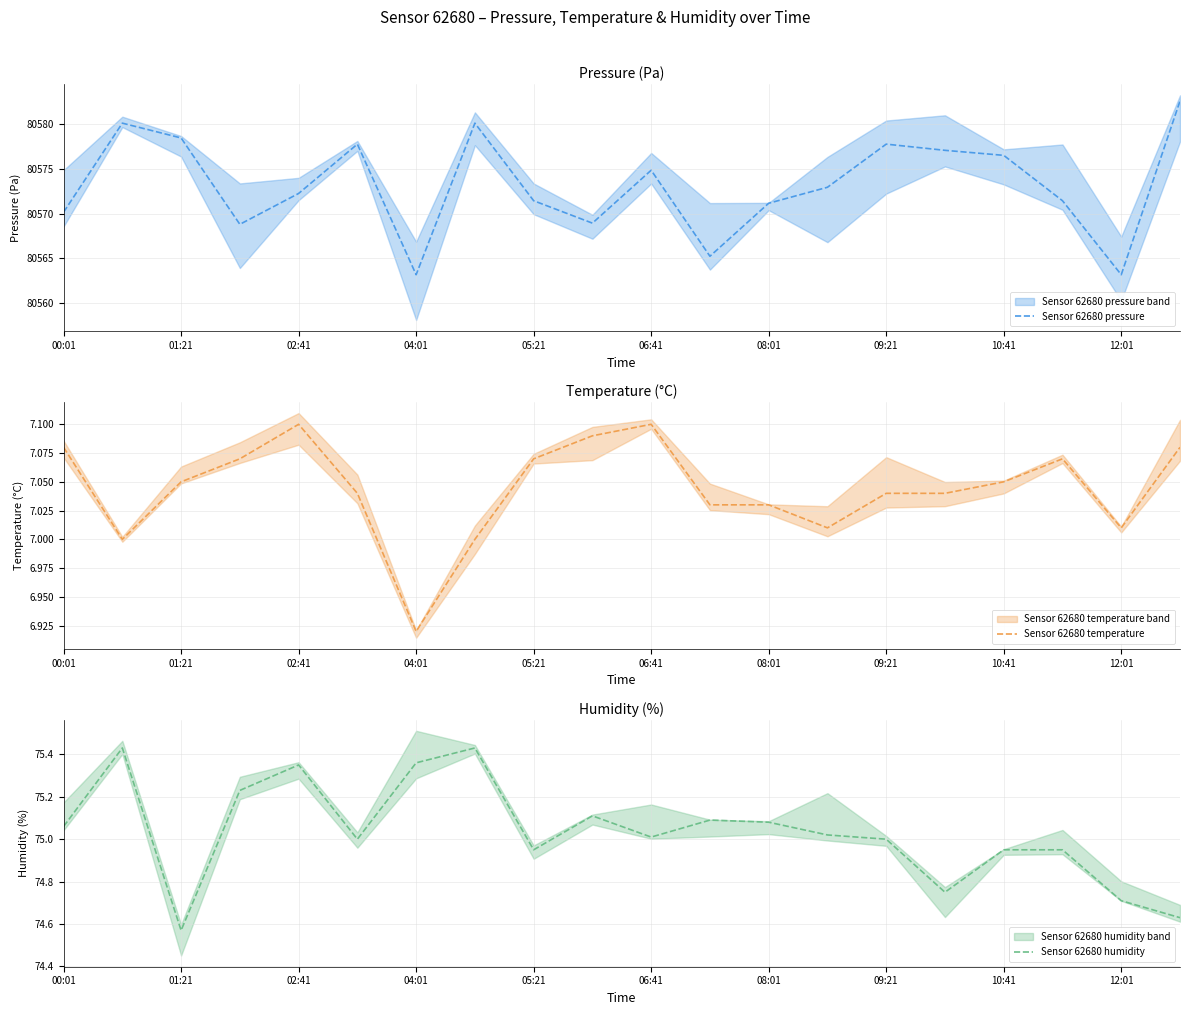

What is the difference between the maximum and second lowest values in the Sensor 62680 temperature series?

0.1